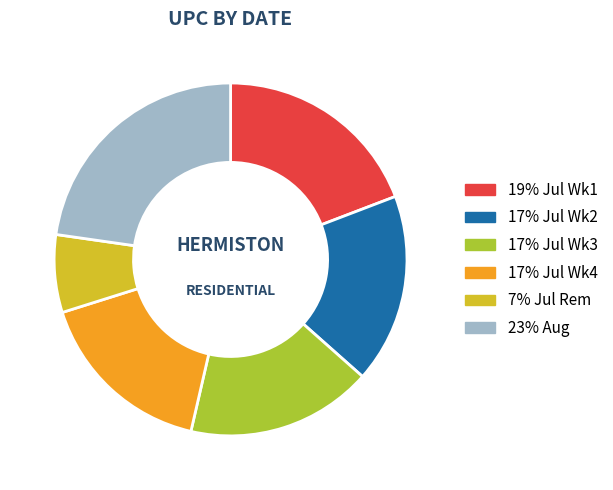

Is there a majority slice in this chart?

No